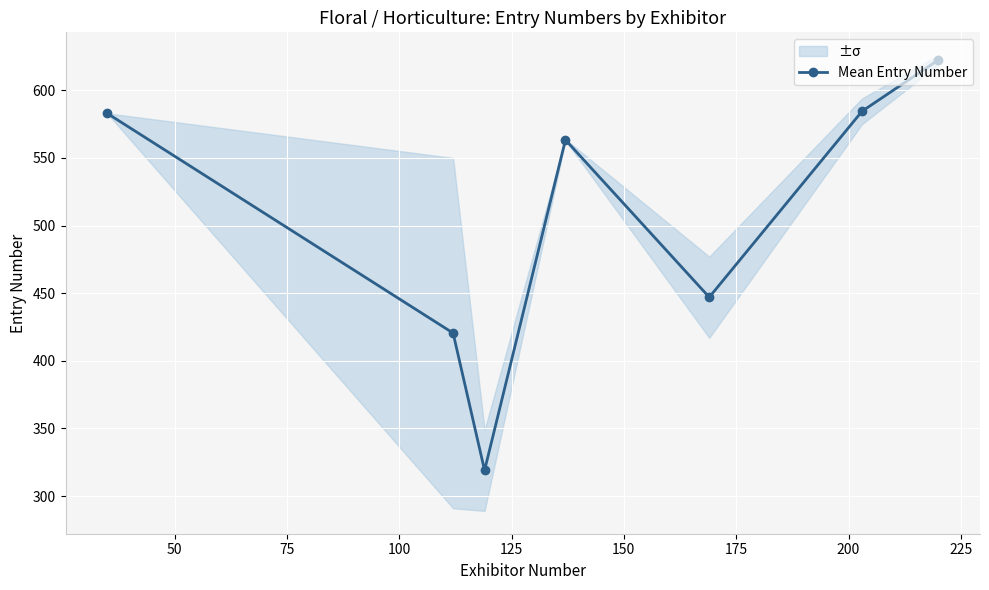

How many data points does each series have?

7